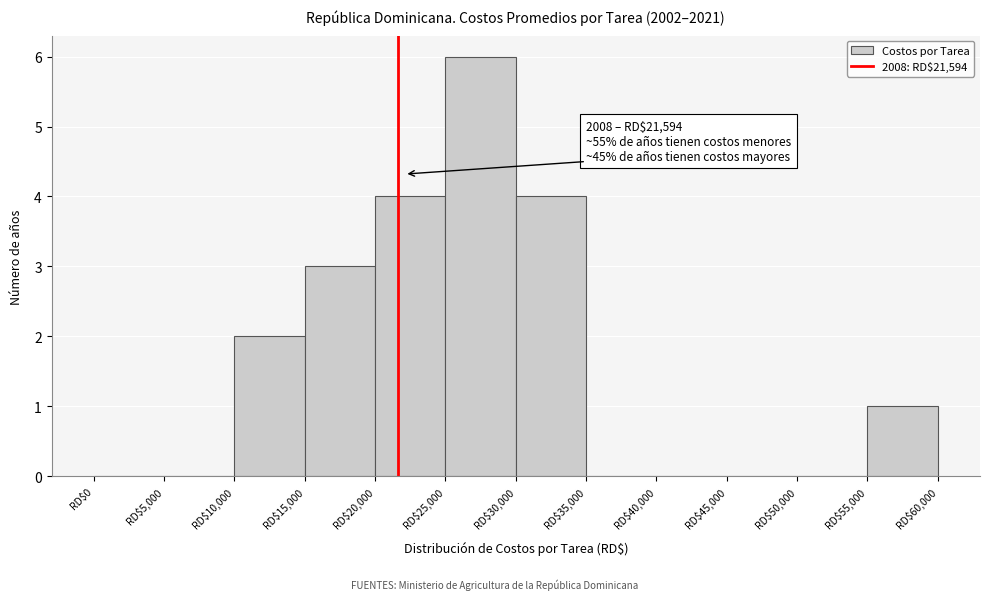

Which range on the x-axis has the tallest bar?

25000 to 30000